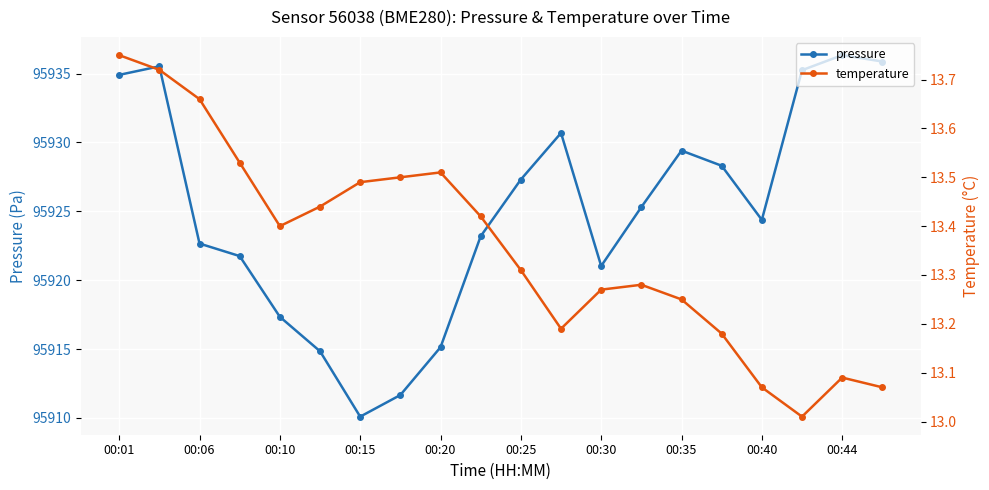

At which label does pressure first exceed 95925?

00:01